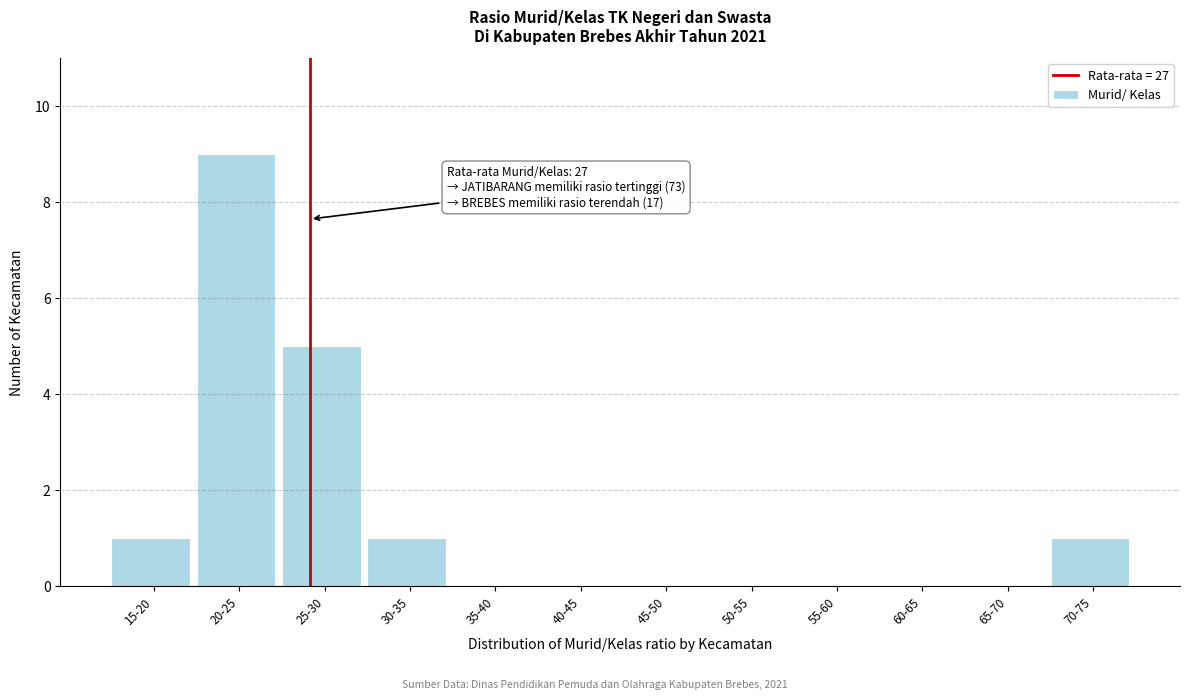

Reading right to left, list all the values displayed in this chart.

70-75=1	65-70=0	60-65=0	55-60=0	50-55=0	45-50=0	40-45=0	35-40=0	30-35=1	25-30=5	20-25=9	15-20=1